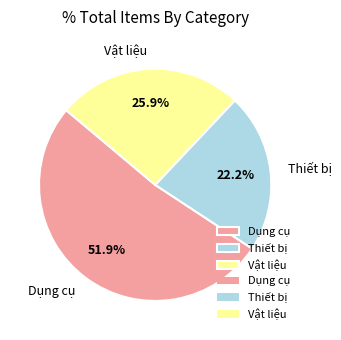

How many slices are in this pie chart?

3